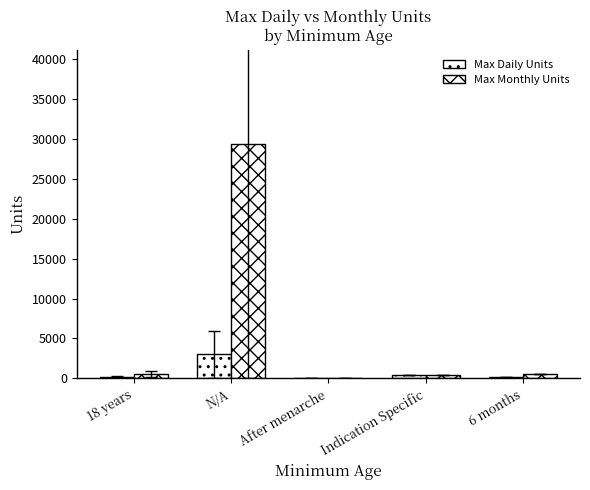

True or false: Max Monthly Units has a value of 600.0 at 6 months.

True